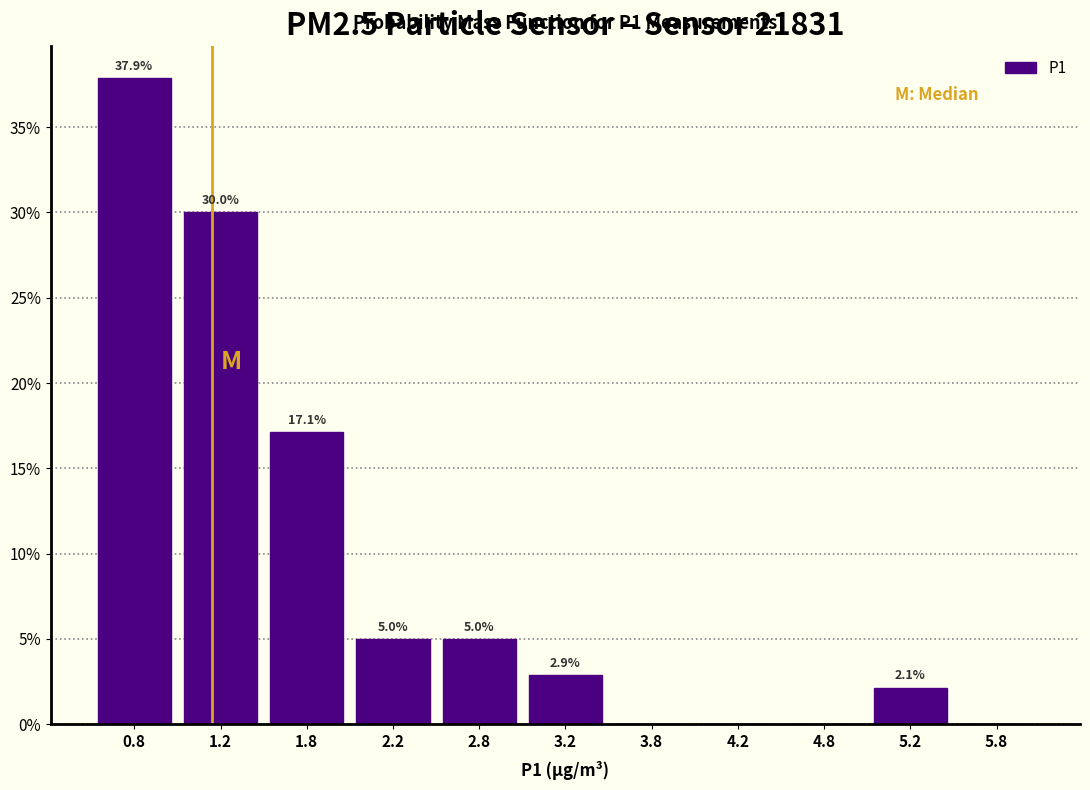

Which range on the x-axis has the tallest bar?

0.5 to 1.0